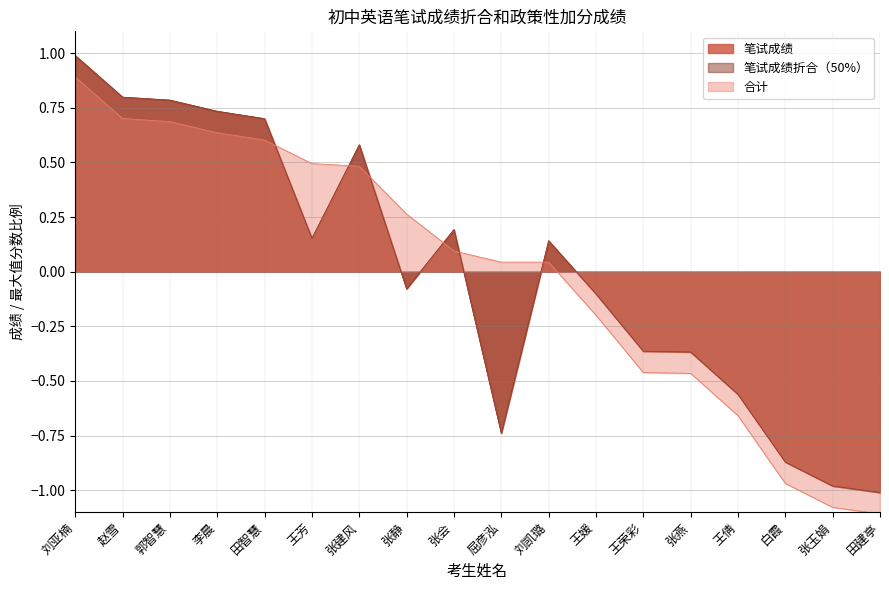

Between 赵雪 and 白霞, which is larger?

赵雪